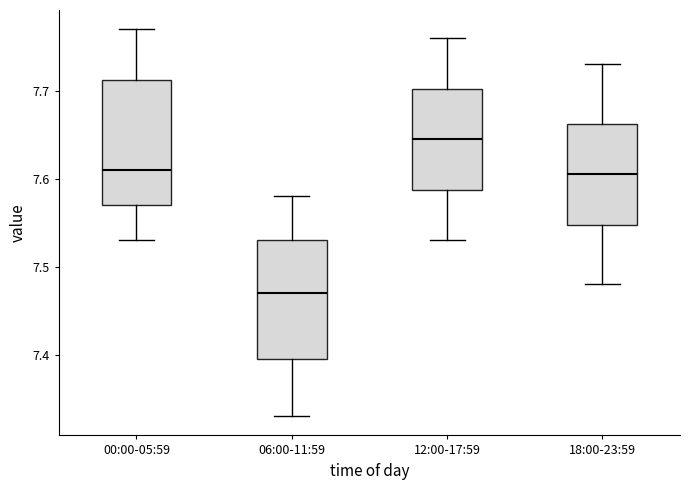

Reading left to right, transcribe this box plot: for each box, give where its median line is, the range the box spans, and where its two whiskers end, as read against the y-axis. The values are not printed on the chart, so give them approximately, as read against the axis.

00:00-05:59: median 7.61, box 7.57 to 7.71, whiskers 7.53 to 7.77
06:00-11:59: median 7.47, box 7.40 to 7.53, whiskers 7.33 to 7.58
12:00-17:59: median 7.65, box 7.59 to 7.70, whiskers 7.53 to 7.76
18:00-23:59: median 7.61, box 7.55 to 7.66, whiskers 7.48 to 7.73